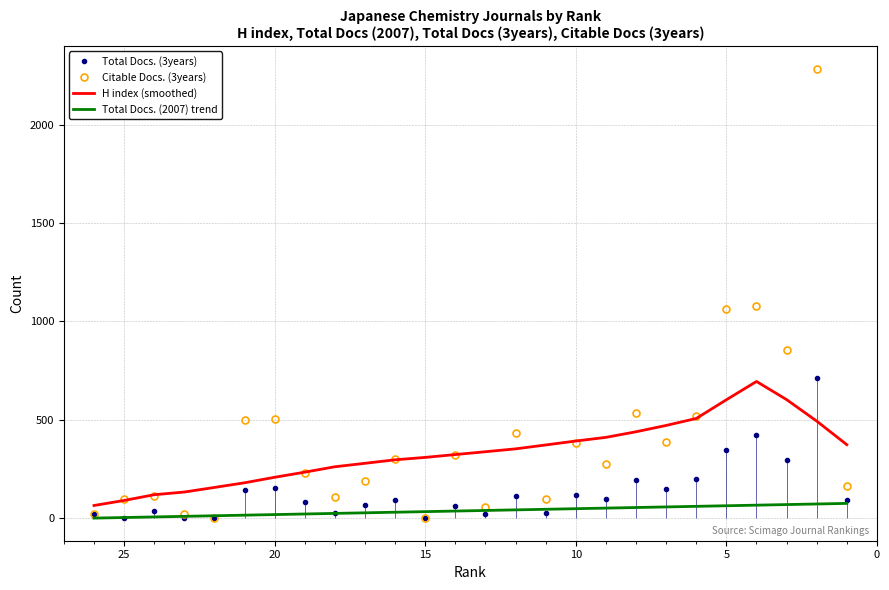

What is the value of the Total Docs. (3years) point at the 1st from the left?

20.0